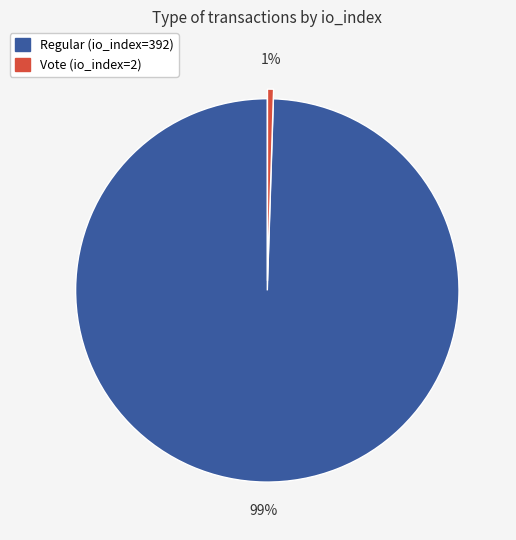

Combined, do Vote (io_index=2) and Regular (io_index=392) account for over 50%?

Yes